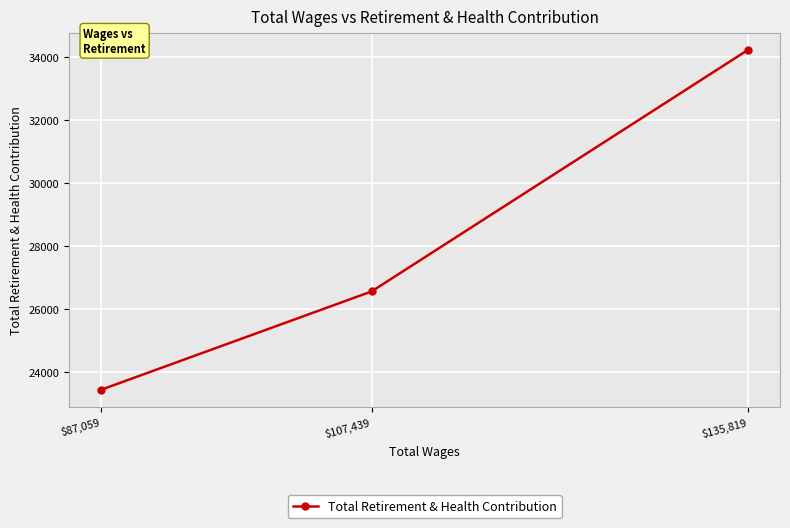

Reading left to right, extract all data points from this chart.

$87,059=23443	$107,439=26562	$135,819=34231